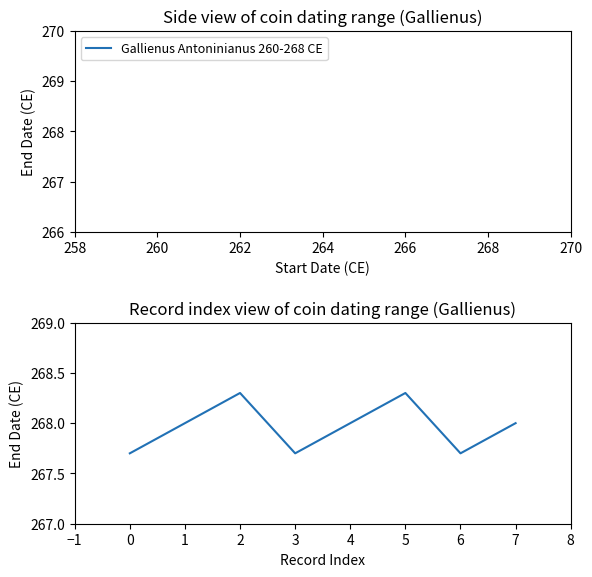

How many points are higher than both their immediate neighbors (excluding endpoints)?

2